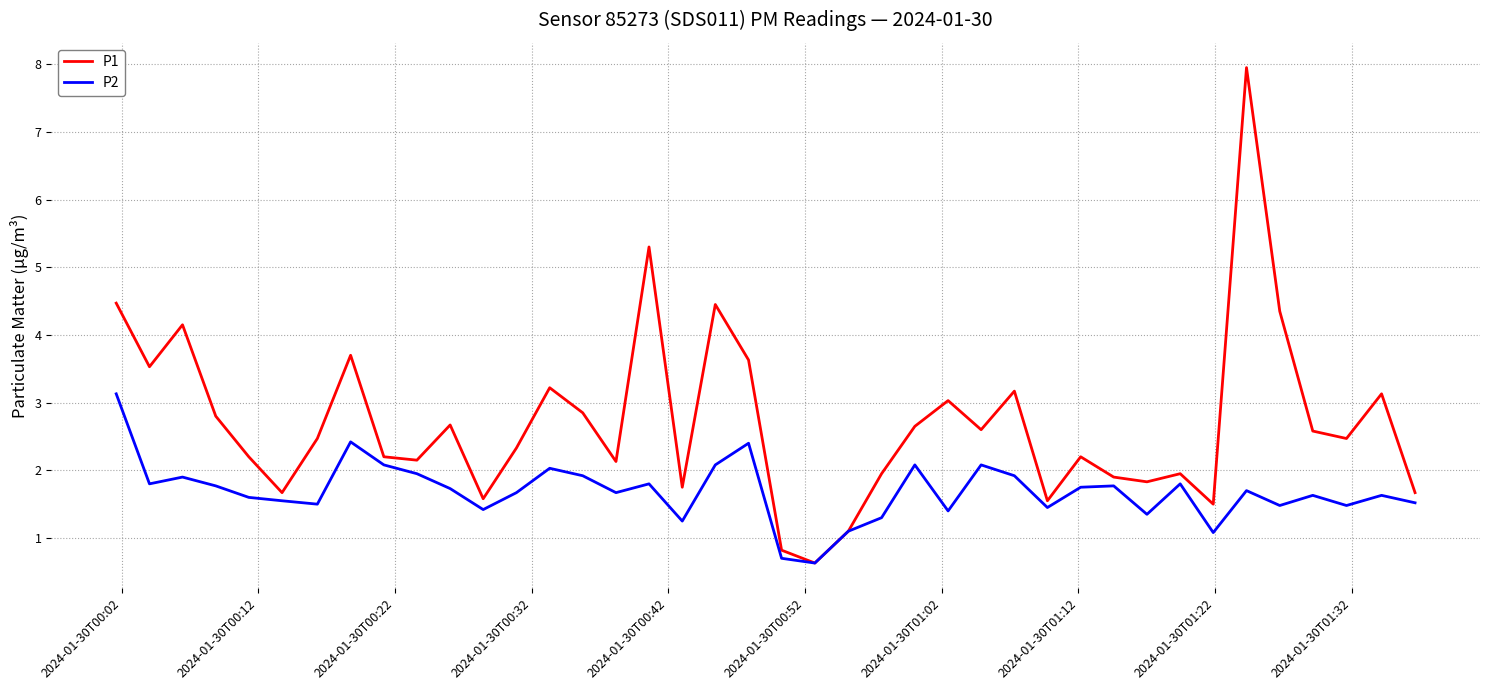

Which series has the widest spread of values?

P1